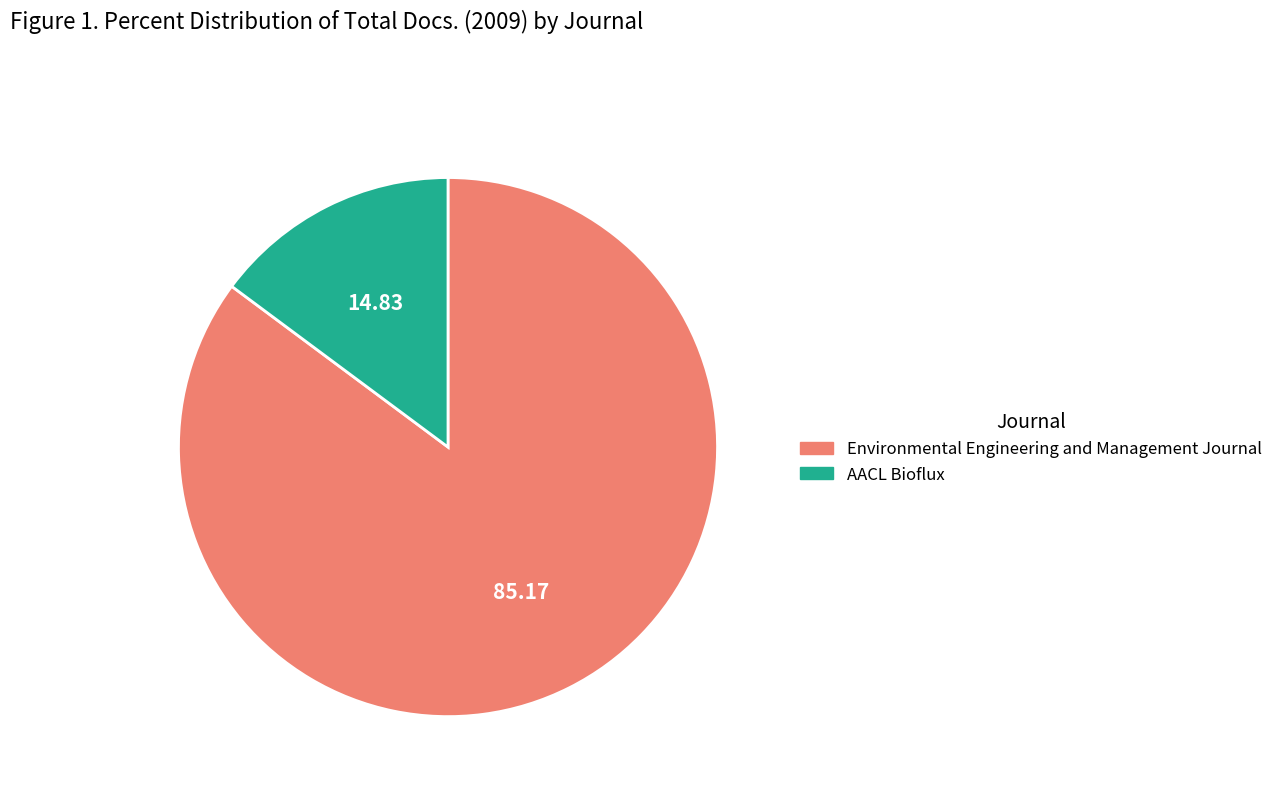

Is it true that Environmental Engineering and Management Journal is 85% of the pie?

True